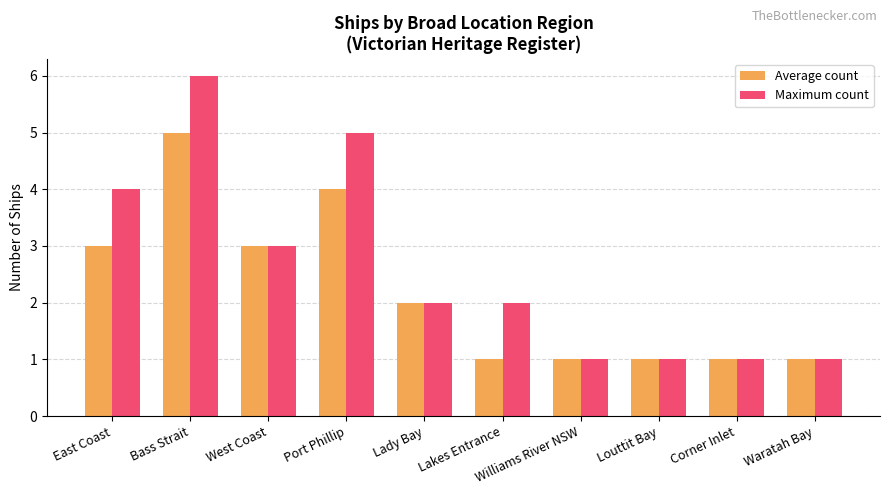

What is the minimum value shown in the chart?

1